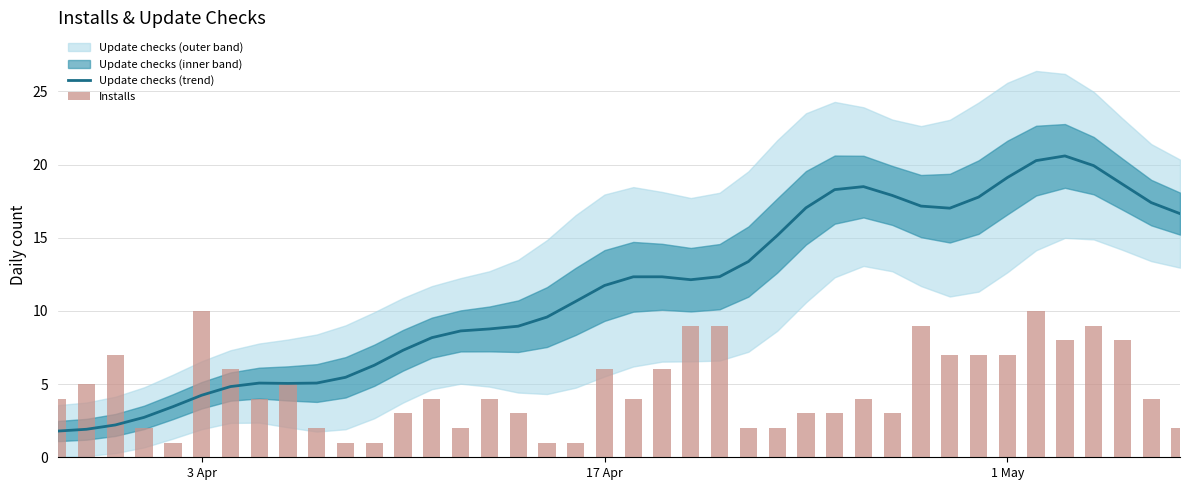

What is the sum of all Update checks (trend) values?

456.0